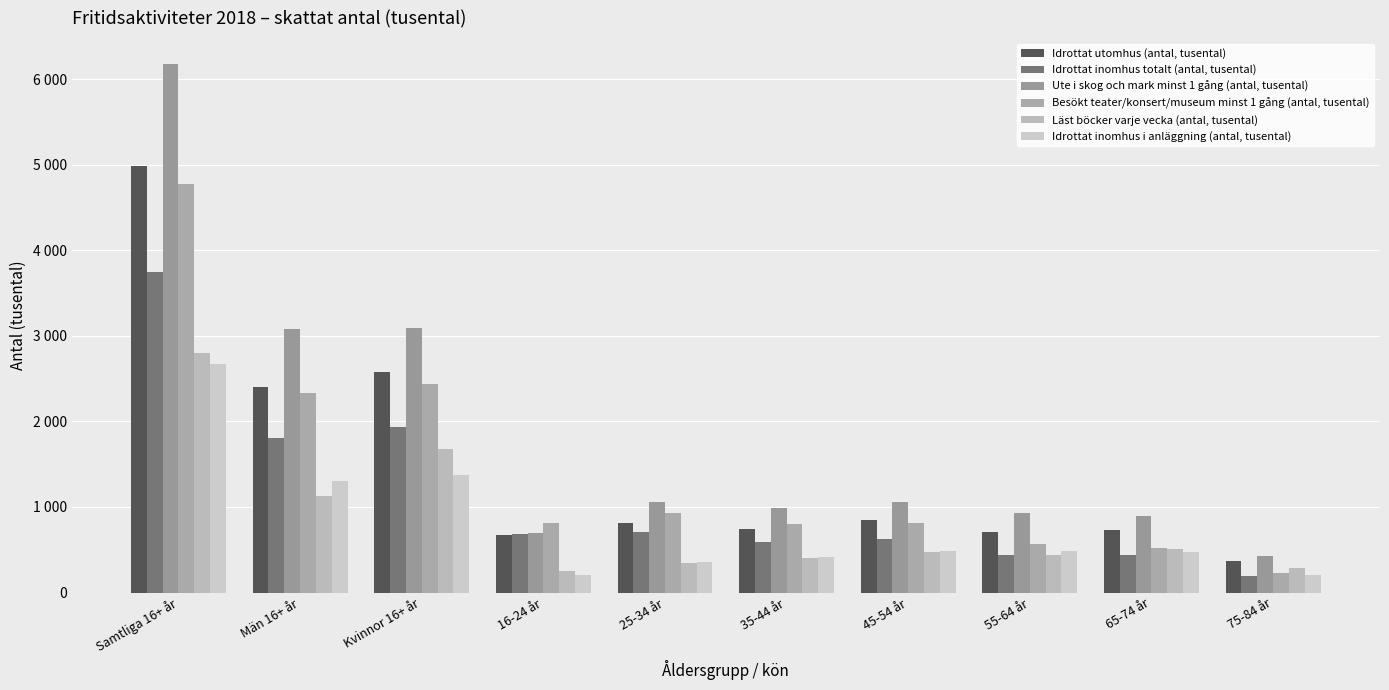

What is the minimum value shown in the chart?

199